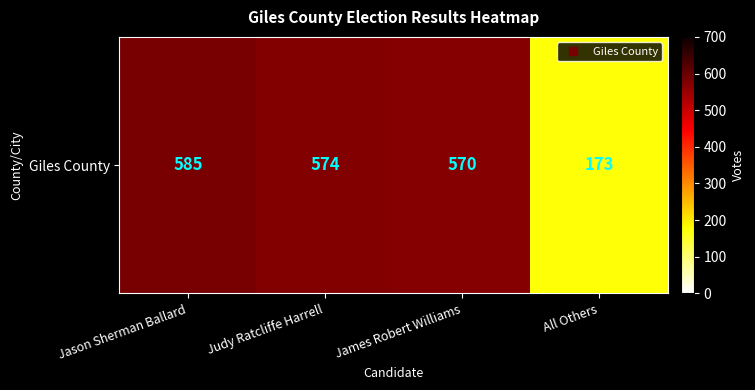

What is the sum of the values at Jason Sherman Ballard and James Robert Williams?

1155